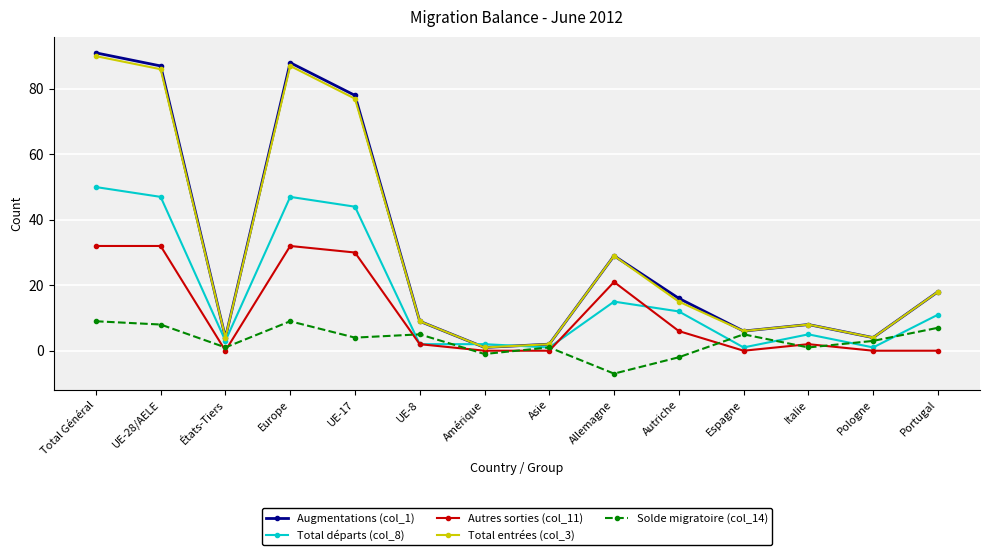

Is this an area chart (filled region under the line)?

No